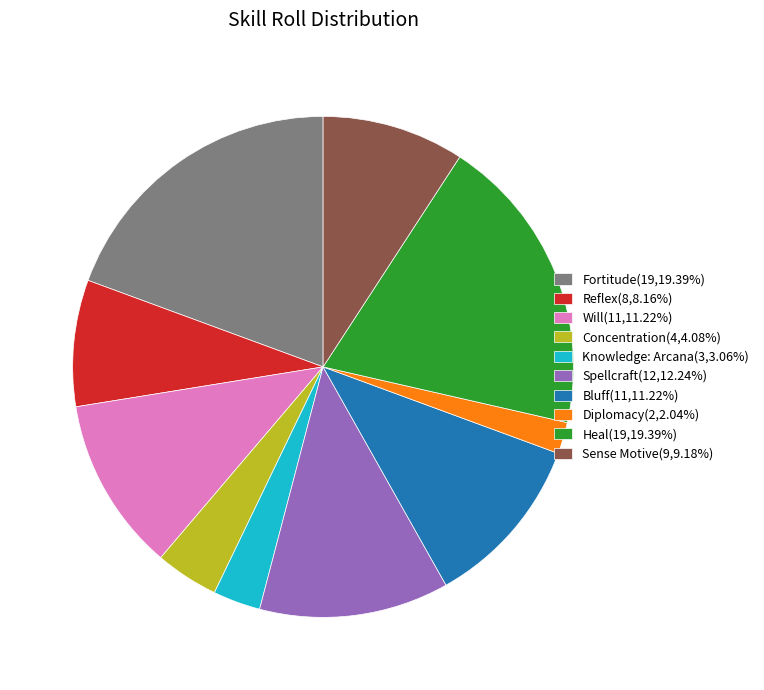

Count the number of slices in the pie.

10